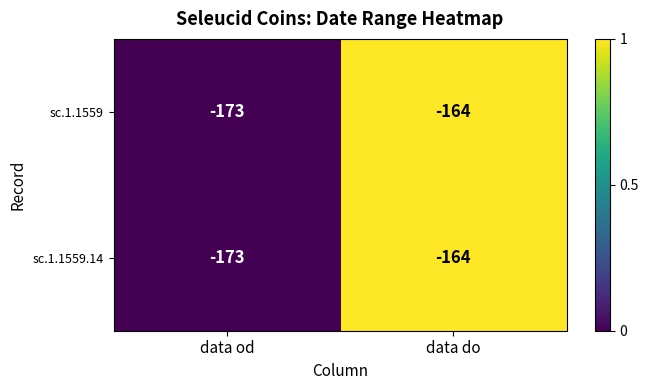

What is the difference between the maximum and minimum values in the sc.1.1559 series?

9